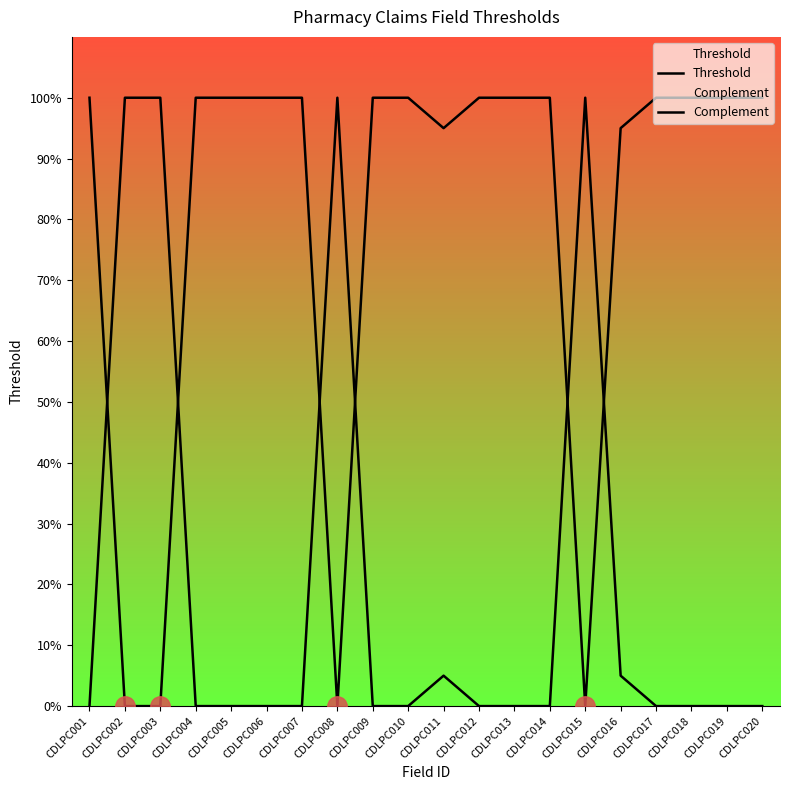

What is the maximum value shown in the chart?

1.0